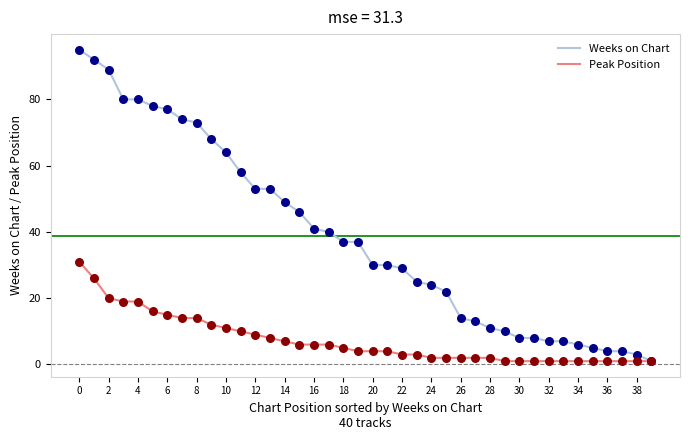

Which series has the largest range (max minus min)?

Weeks on Chart